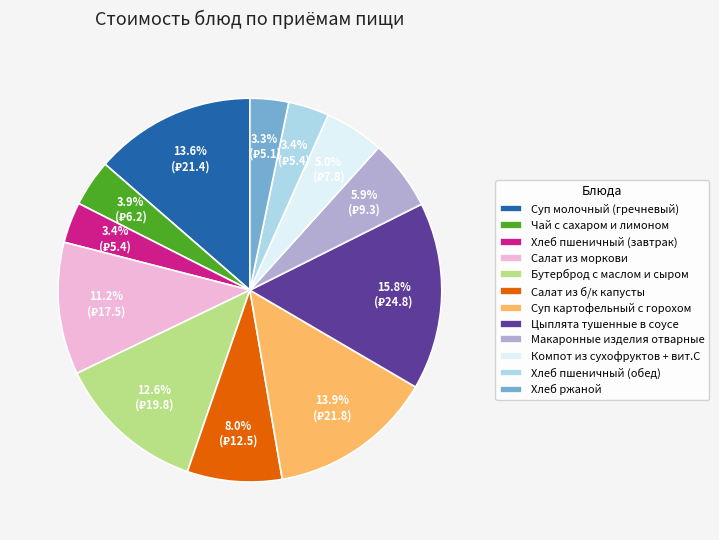

How much of the chart is everything except Суп картофельный с горохом?

86.1%